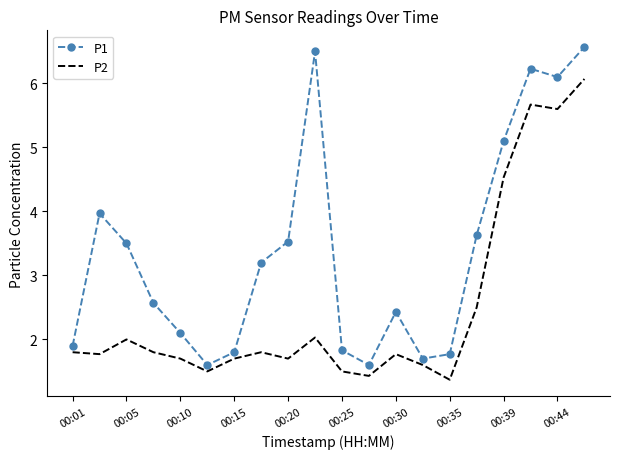

What is the lowest value of the P2 series?

1.4